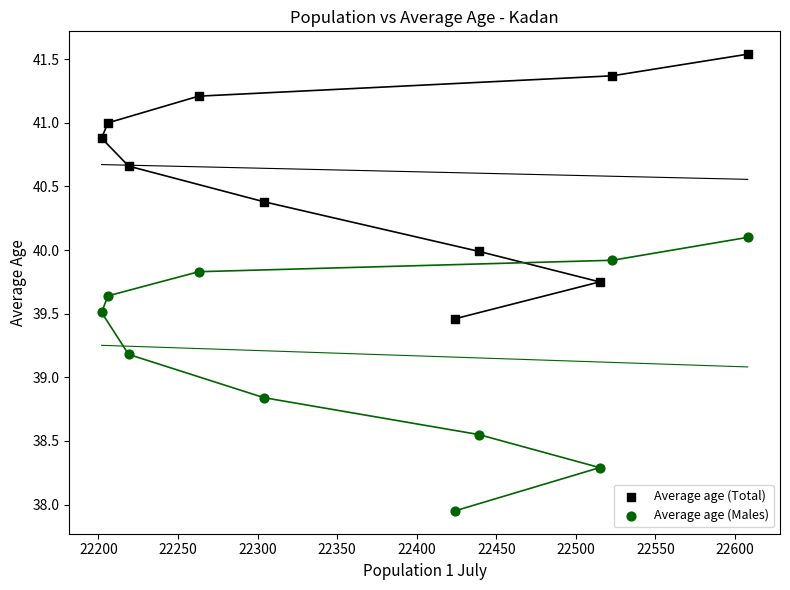

Which series contains the lowest Y value?

Average age (Males)